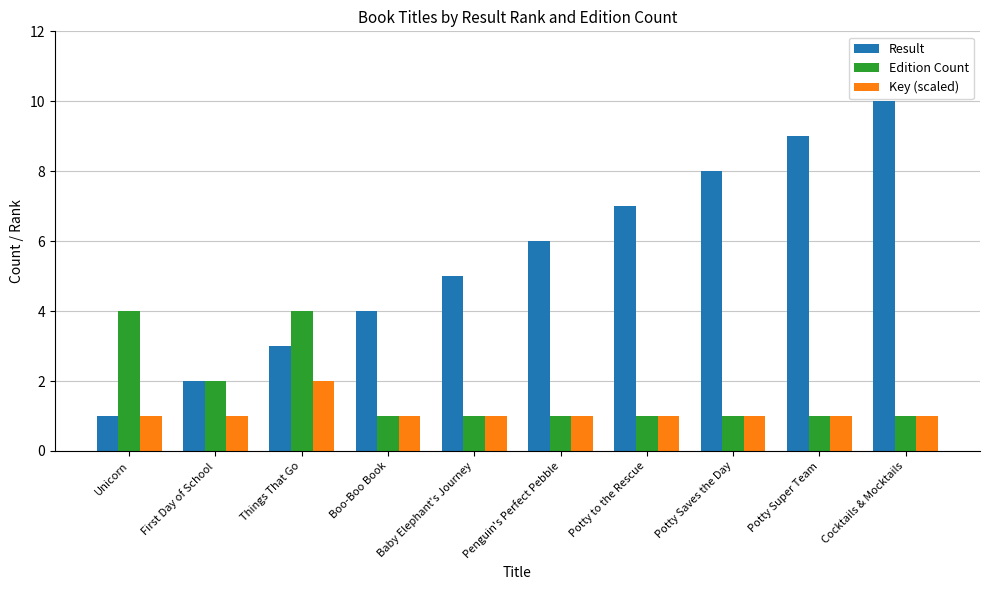

What position from the right is Cocktails & Mocktails?

1